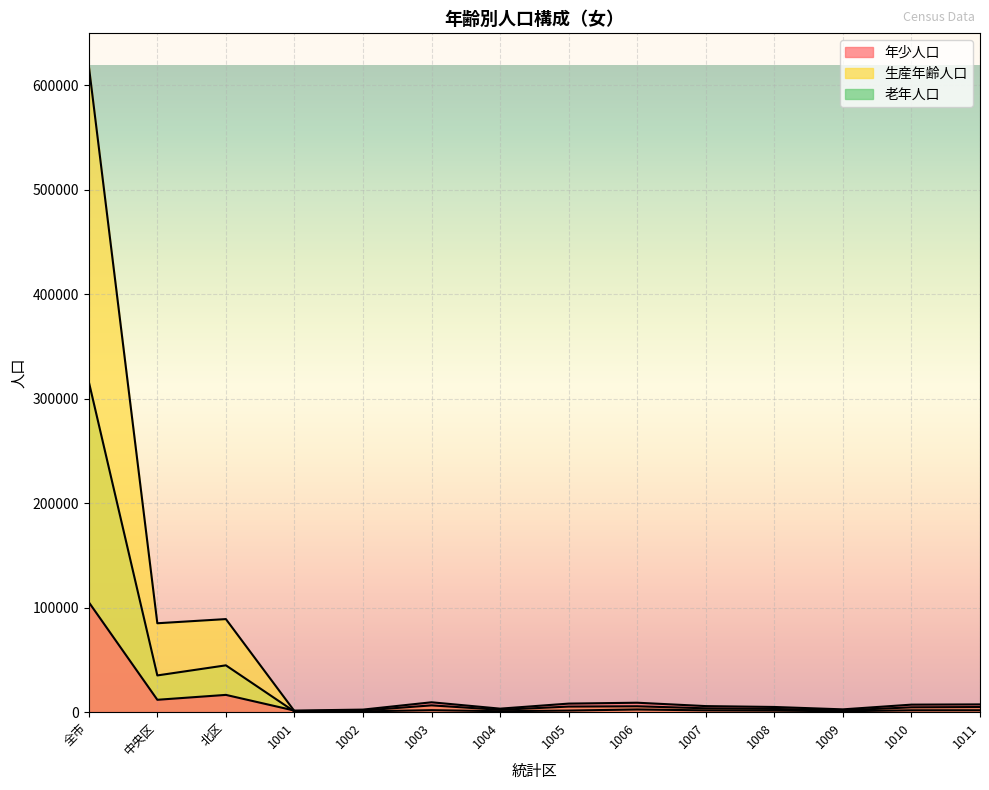

What are all the series names shown in the legend?

年少人口, 生産年齢人口, 老年人口